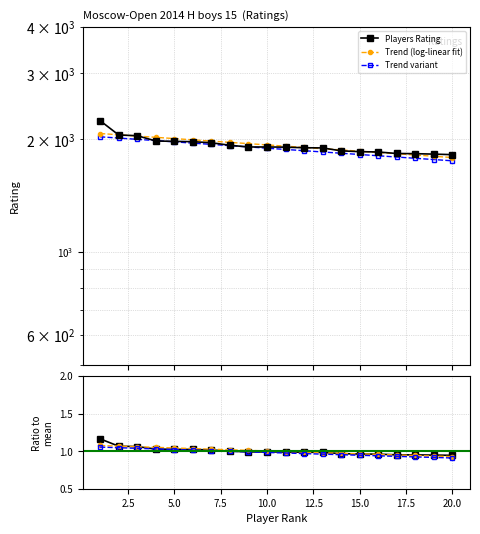

Which category has the lowest value in the Trend (log-linear fit) series?

20.0